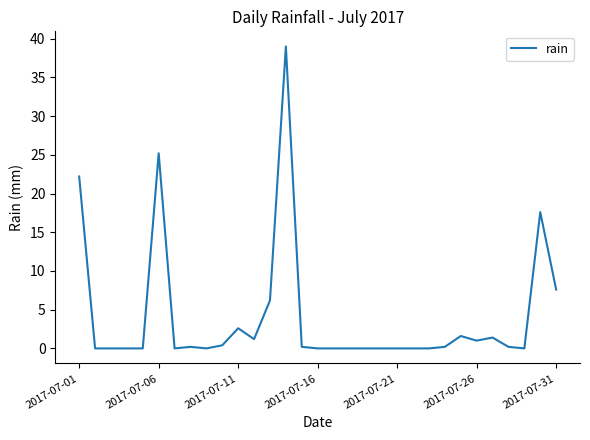

What is the maximum value shown in the chart?

39.0